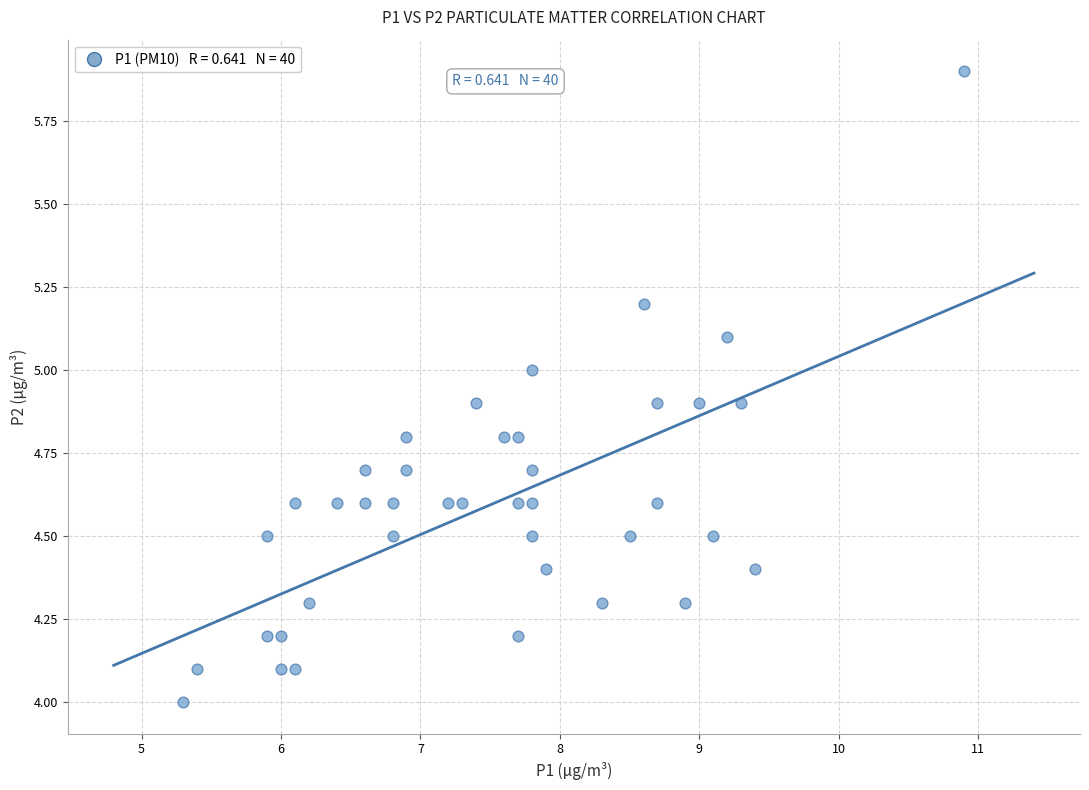

What is the range of X values (max minus min)?

5.6